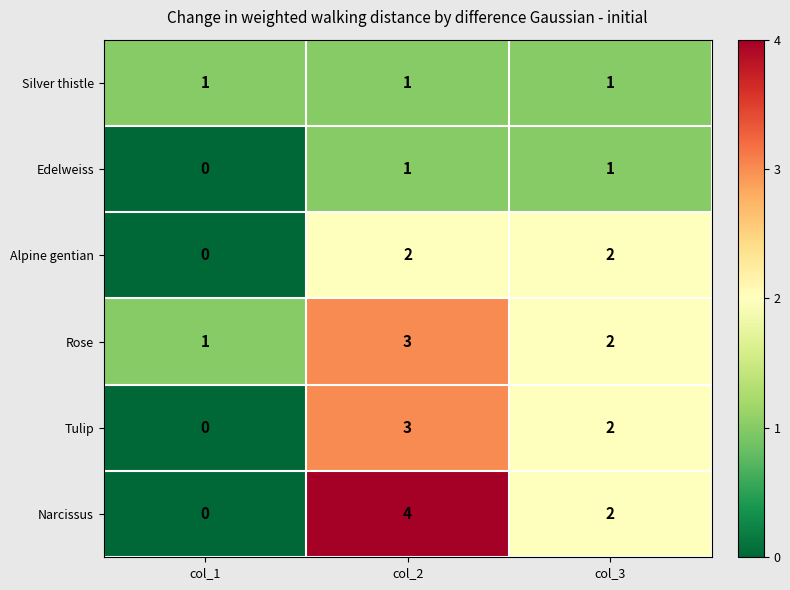

At which category does the chart reach its minimum across all series?

col_1